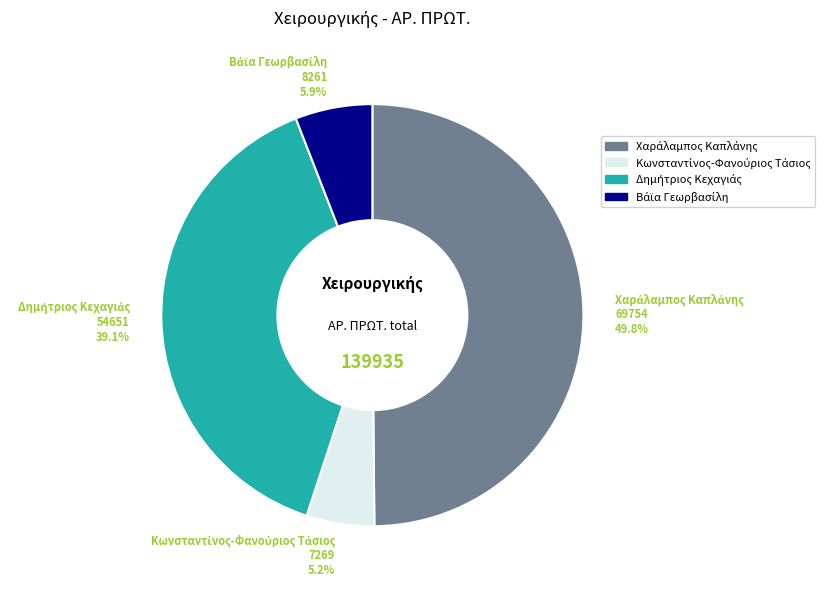

True or false: Κωνσταντίνος-Φανούριος Τάσιος accounts for 5% of the total.

True